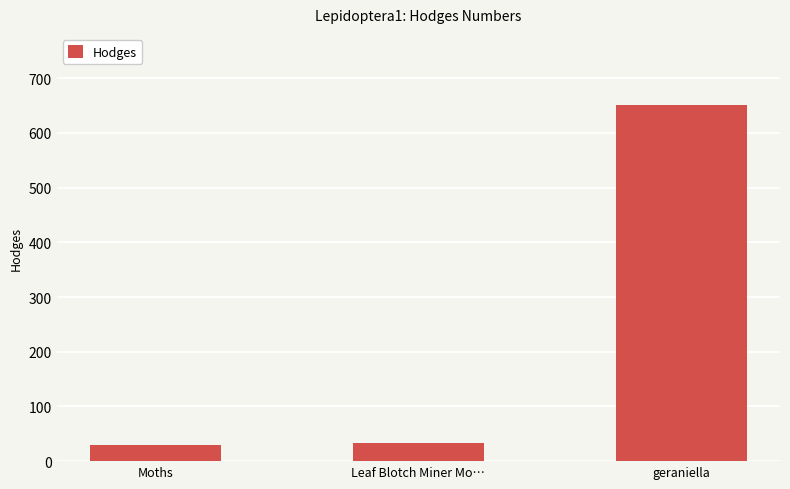

What is the smallest value displayed?

29.0